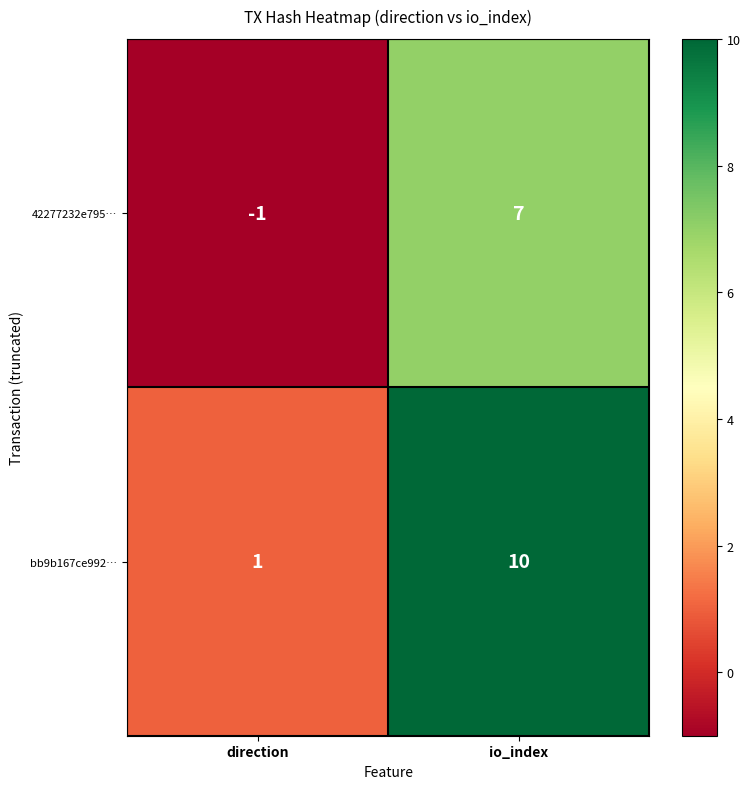

What is the difference between the maximum and minimum values in the bb9b167ce992… series?

9